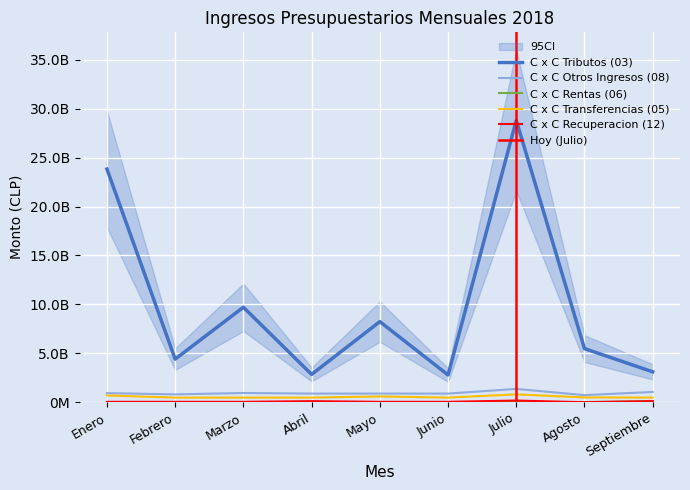

What is the total value across all series at Septiembre?

4881313000